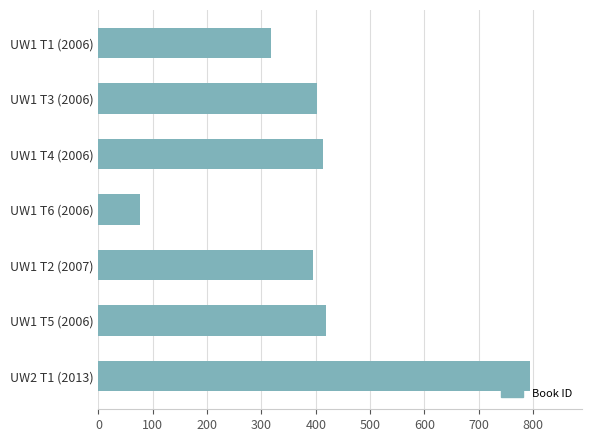

What is the smallest value displayed?

77